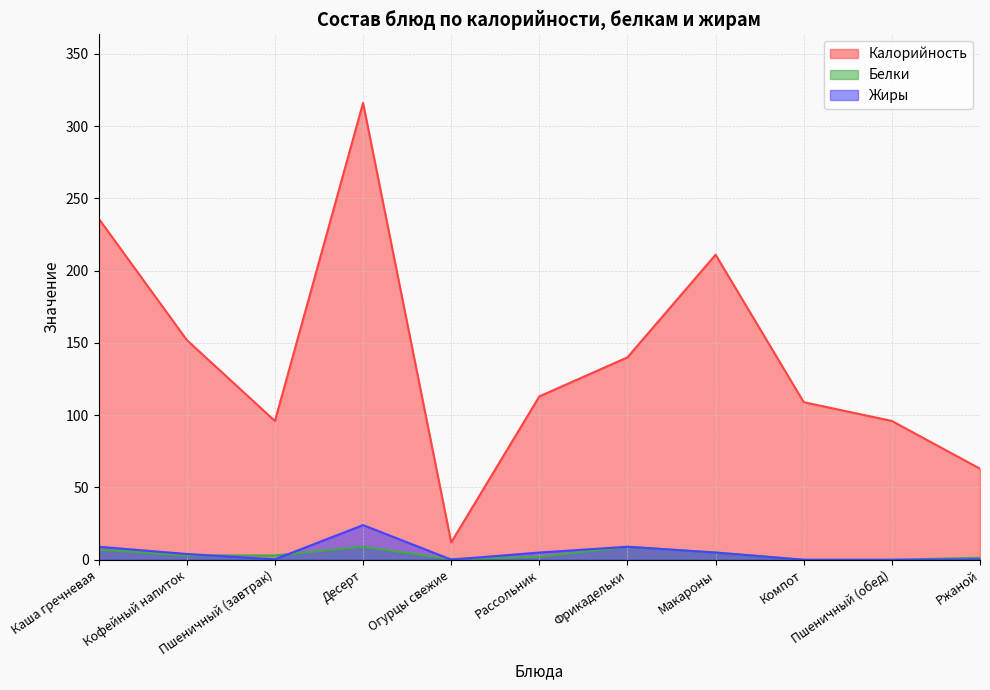

What is the label of the 4th point from the right?

Макароны